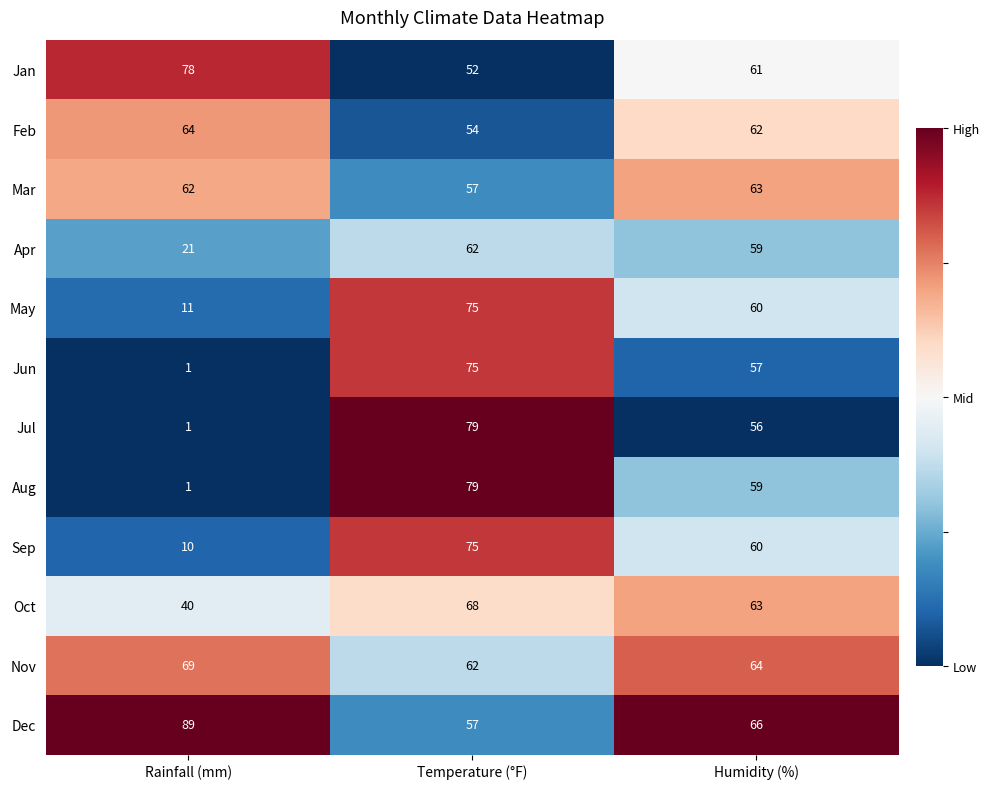

What is the difference between the highest and lowest values at Humidity (%)?

10